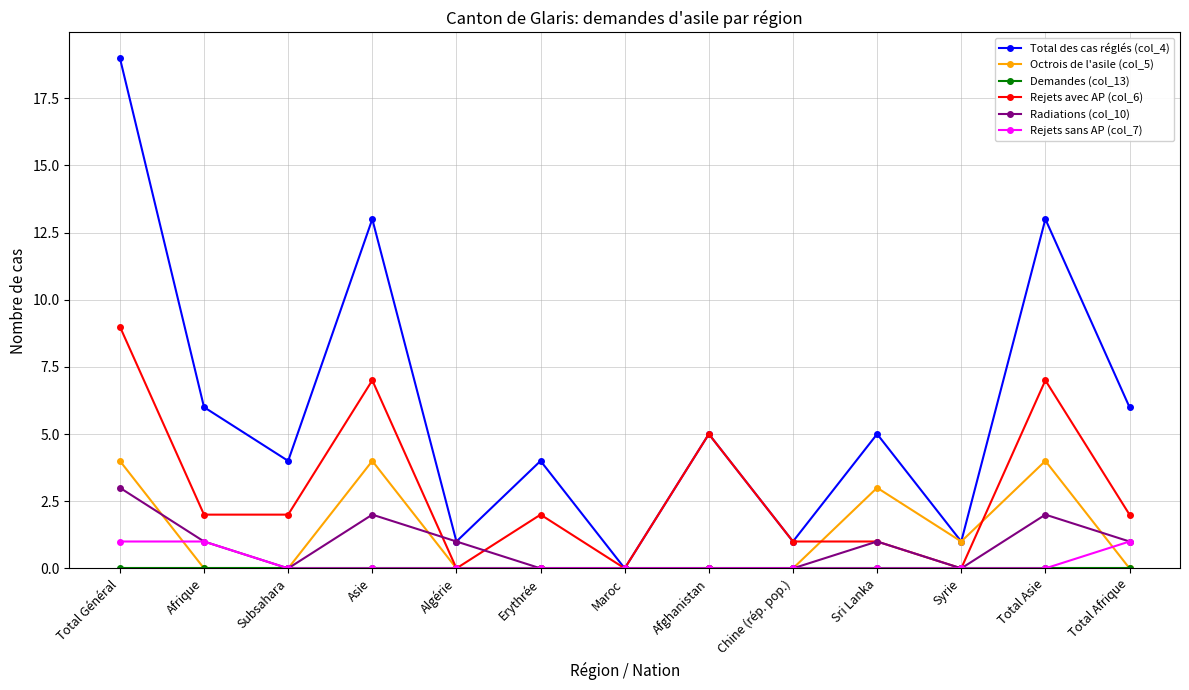

True or false: Radiations (col_10) has more than 2 points higher than both neighbors.

True